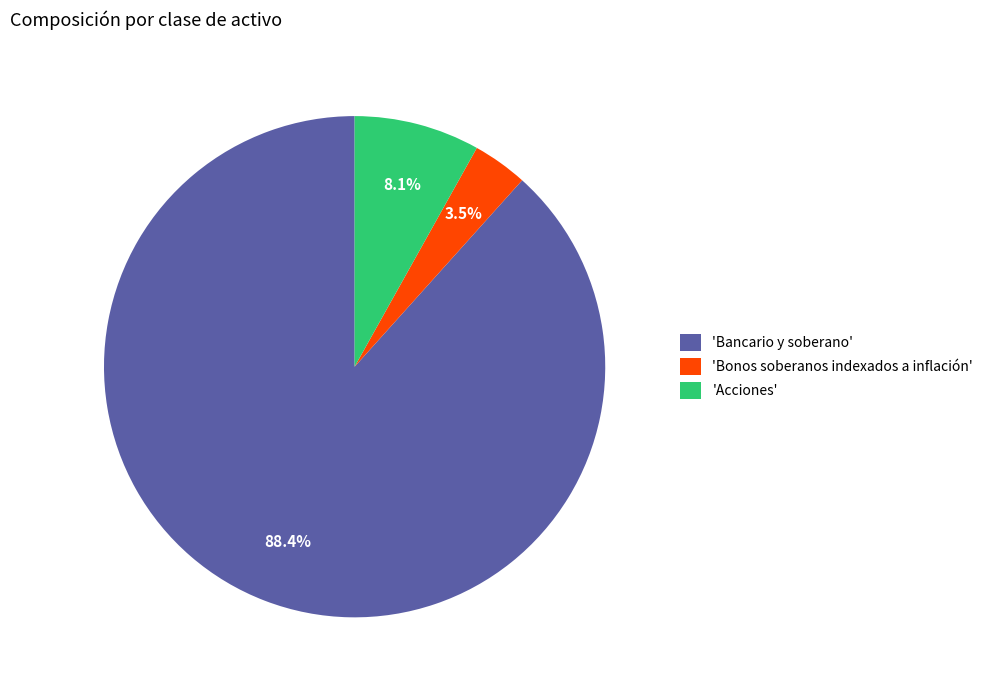

What portion of the pie excludes 'Acciones'?

91.9%